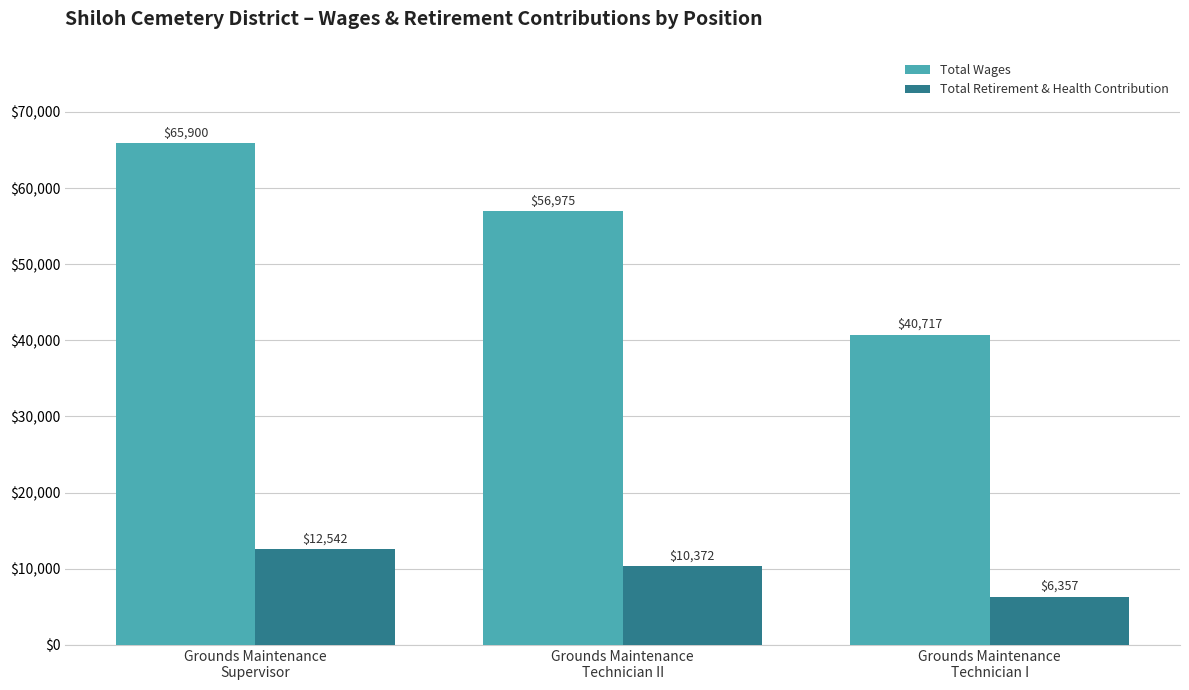

How many values in the Total Wages series are below 56975?

1